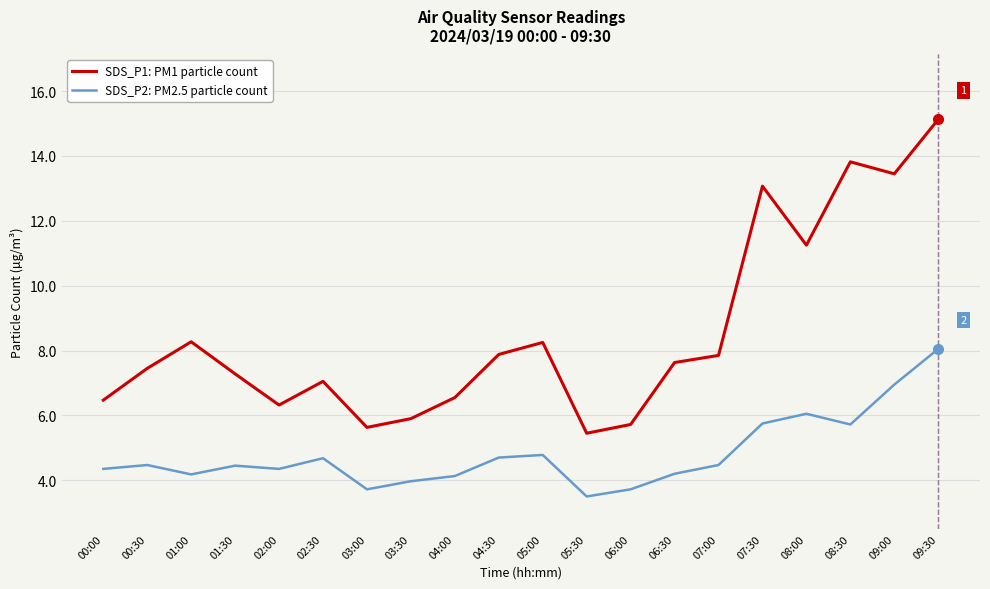

Where is the first local minimum for SDS_P1: PM1 particle count?

02:00